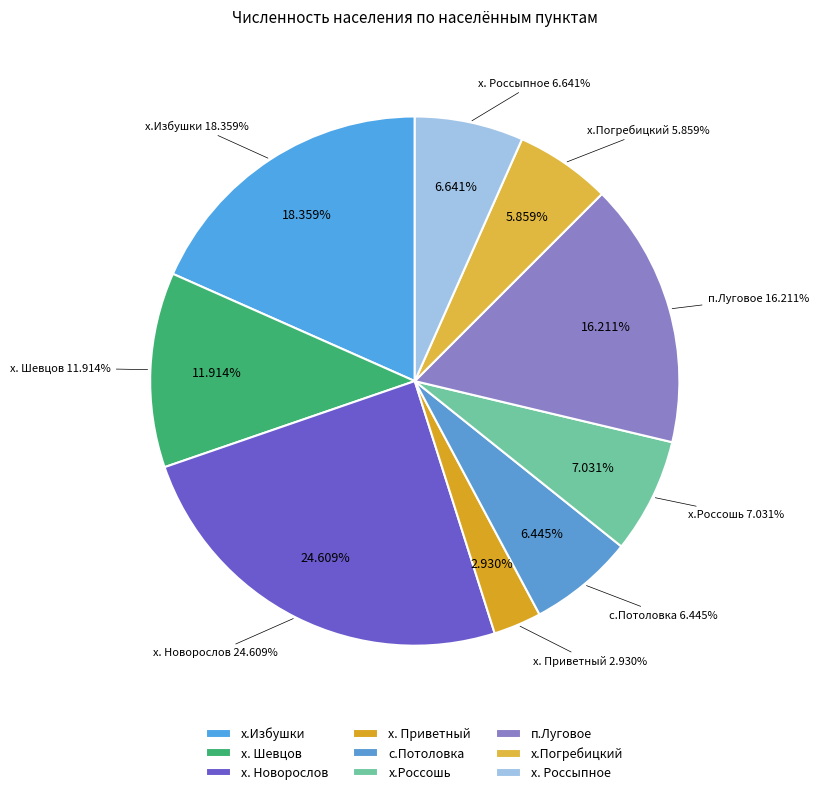

What portion of the pie excludes х. Россыпное?

93.4%